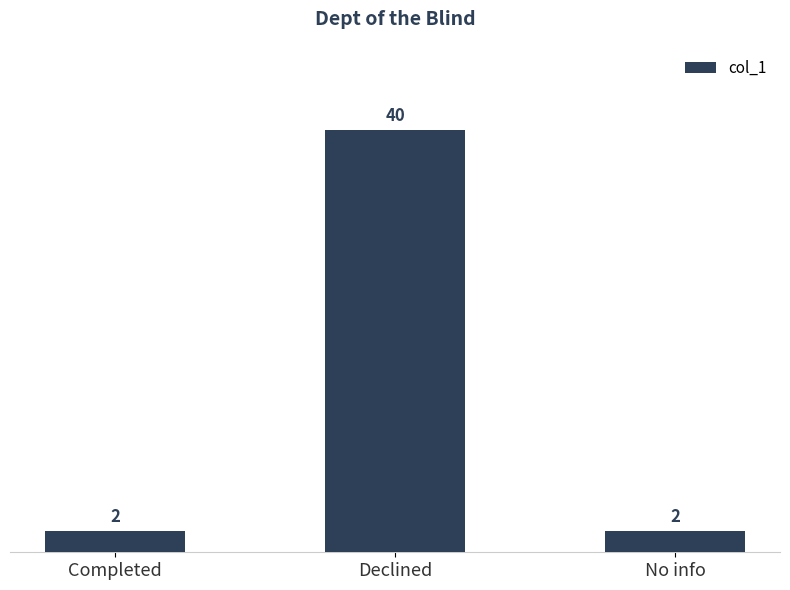

Reading right to left, transcribe all the data shown in this chart.

No info=2	Declined=40	Completed=2